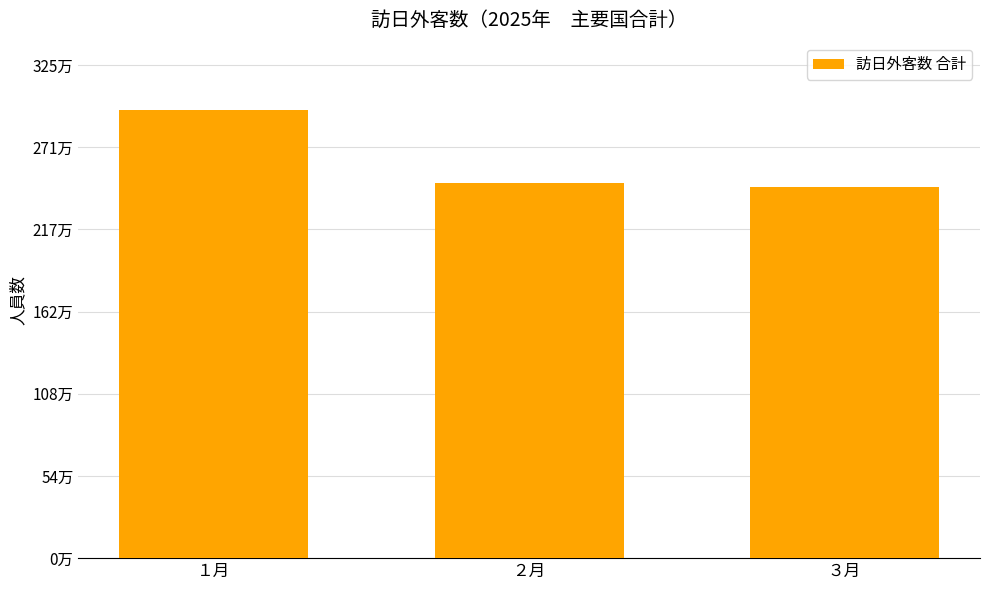

At which label does the data first exceed 2474400?

１月